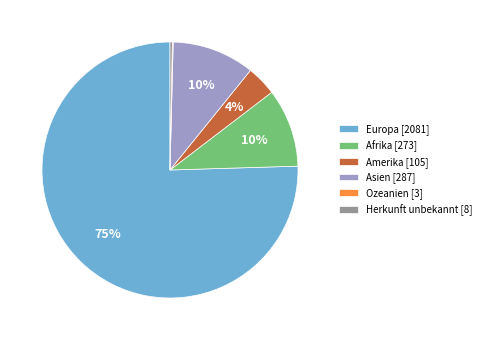

Which category has the biggest portion of the pie?

Europa